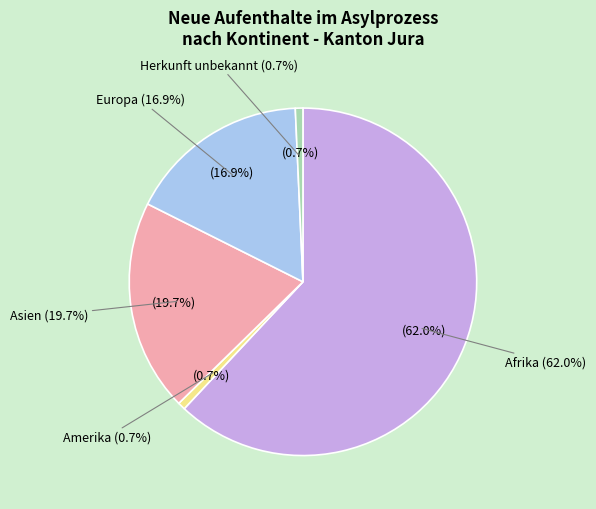

To the nearest percent, what is the difference between the largest and smallest slice percentages?

61%